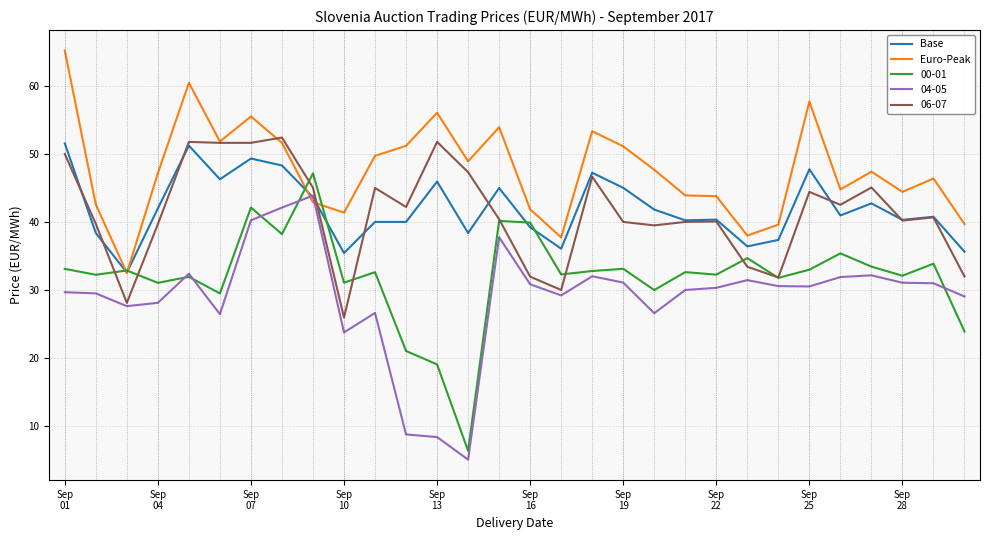

Which series has the widest spread of values?

00-01